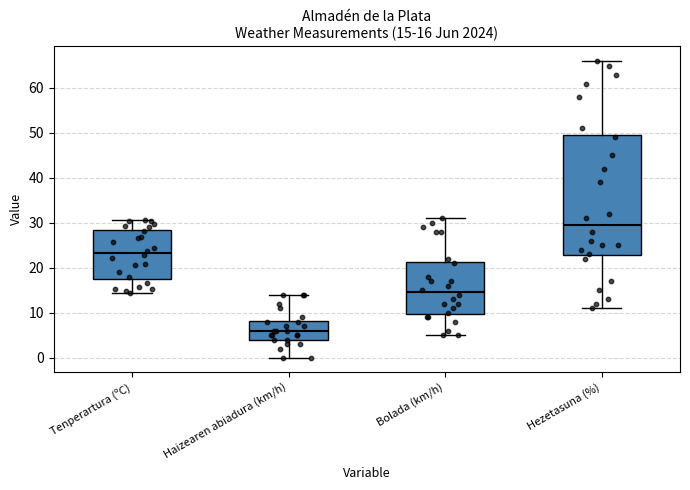

Which box is the tallest, from its lower edge to its upper edge?

Hezetasuna (%)